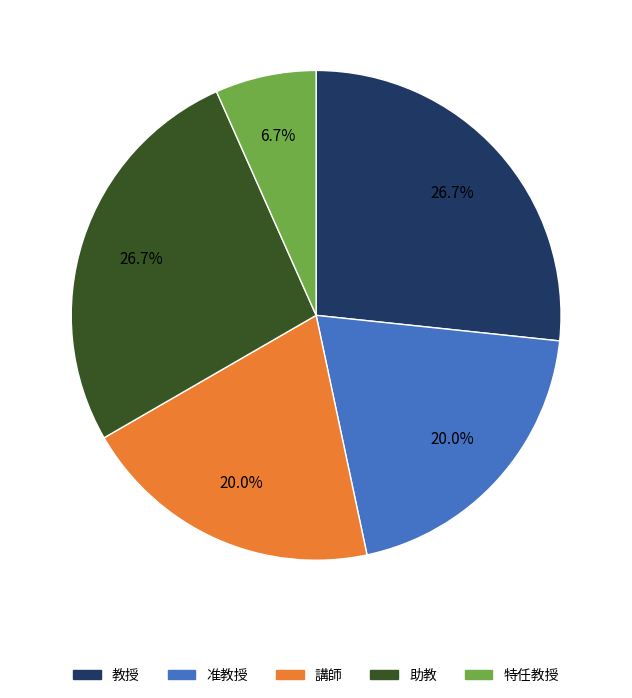

Is there any slice that represents more than half of the pie?

No